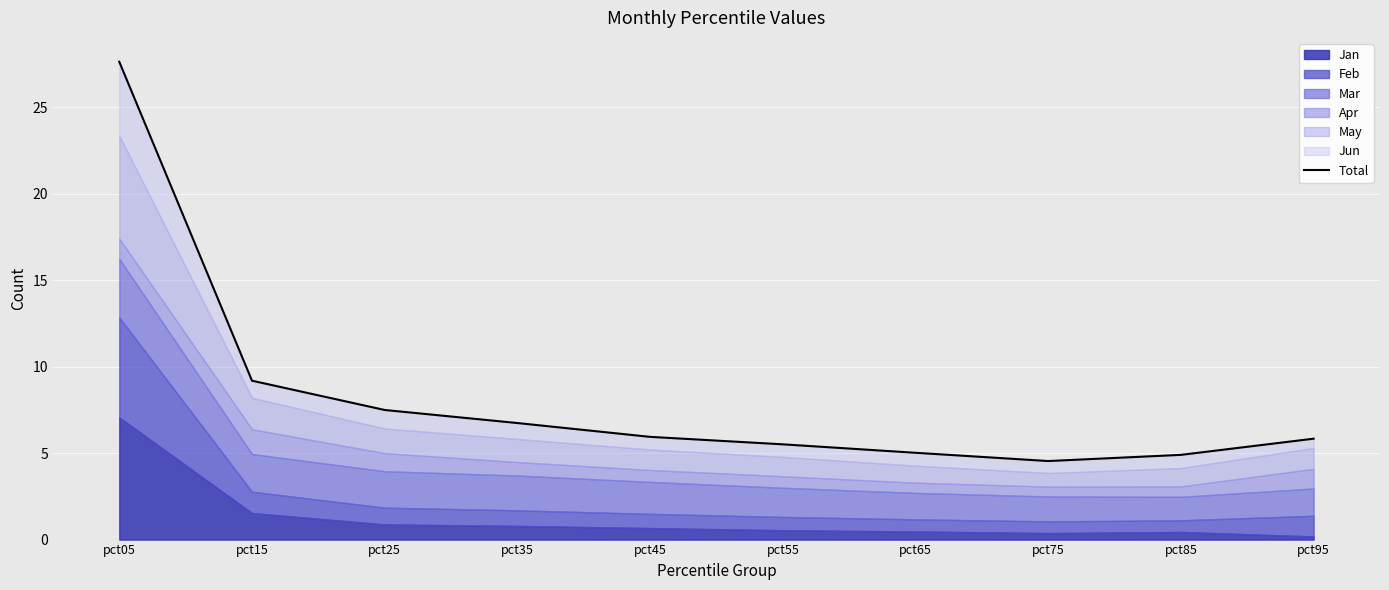

What is the smallest value displayed?

4.5